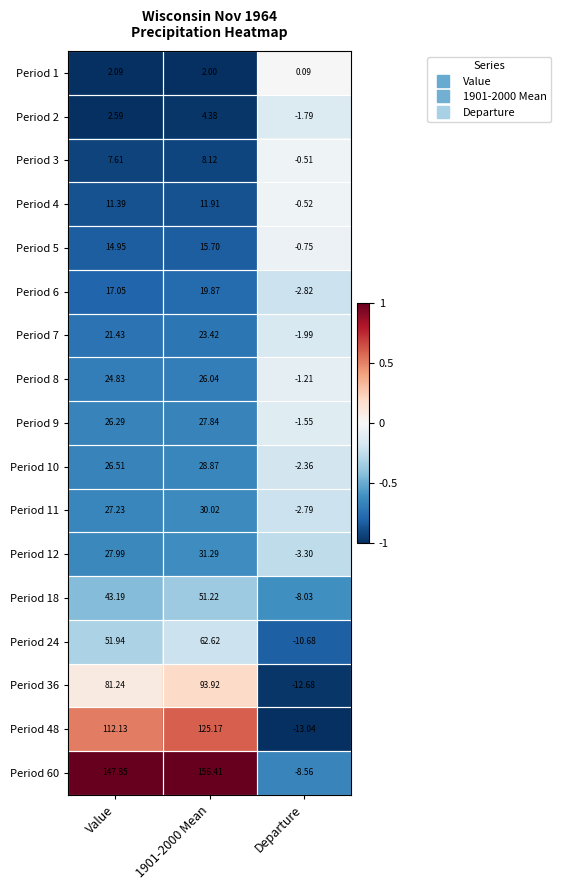

What is the total value across all series at 1901-2000 Mean?

718.8